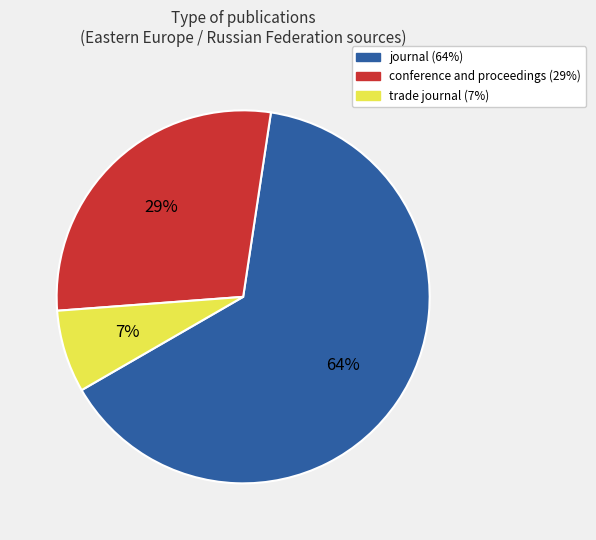

True or false: conference and proceedings accounts for 16% of the total.

False